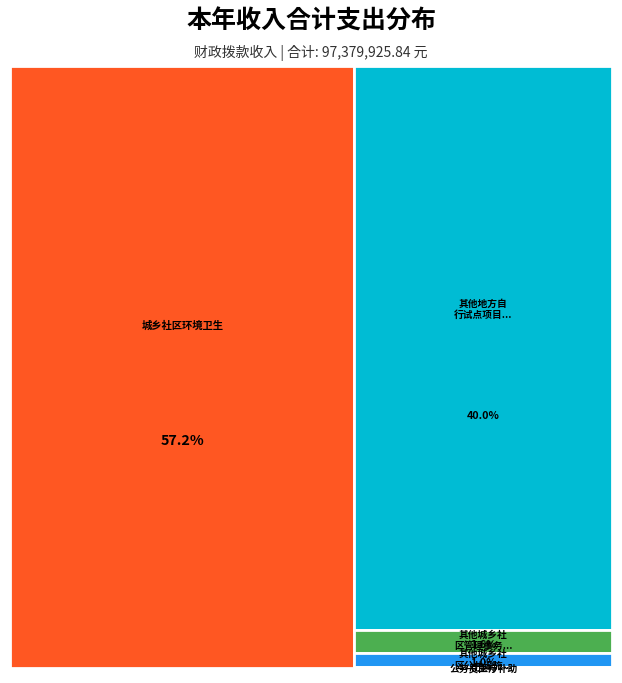

What is the majority slice?

城乡社区环境卫生